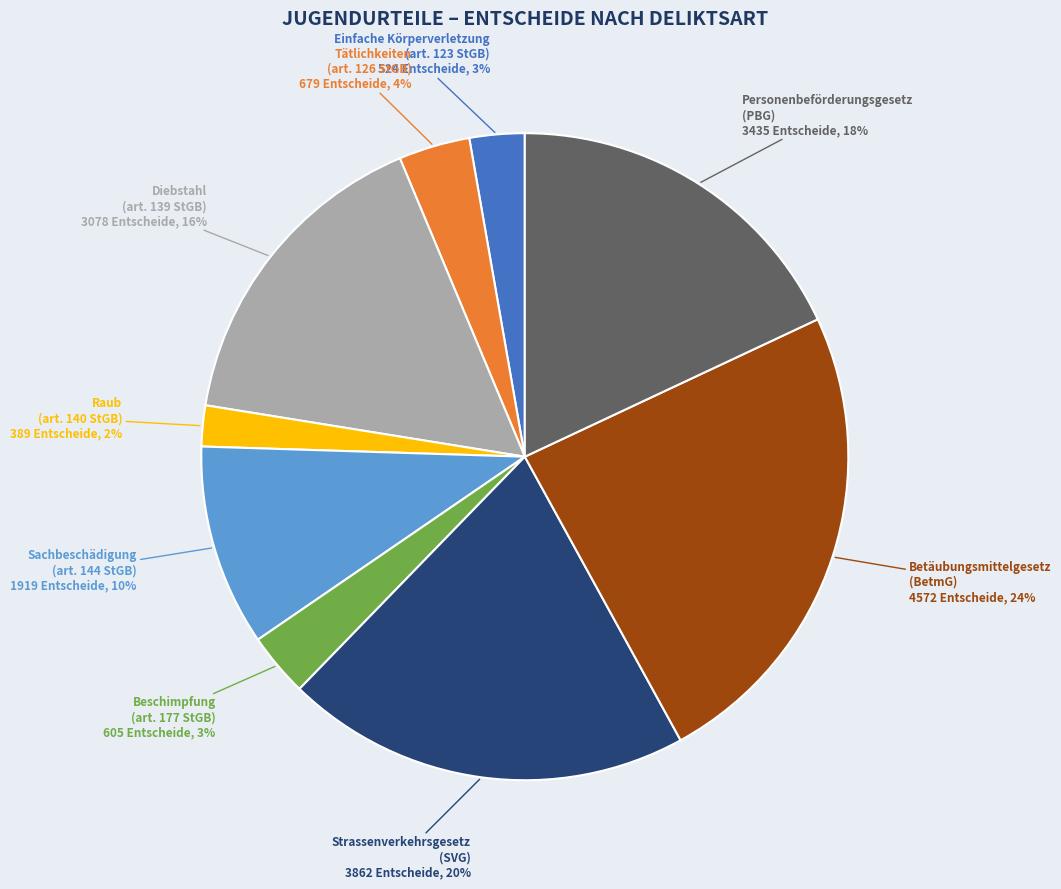

To the nearest percent, what is the average slice percentage?

11%